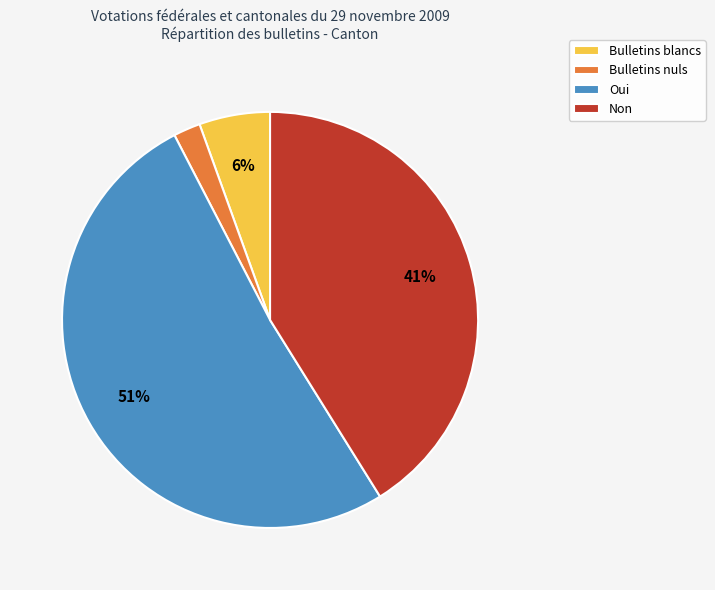

To the nearest percent, what is the combined percentage of Non and Bulletins blancs?

47%